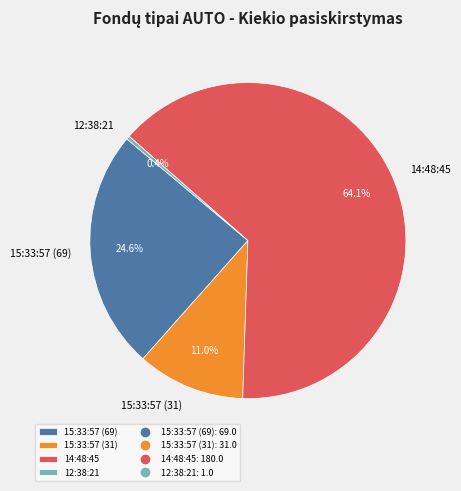

Between 15:33:57 (31) and 12:38:21, which is larger?

15:33:57 (31)